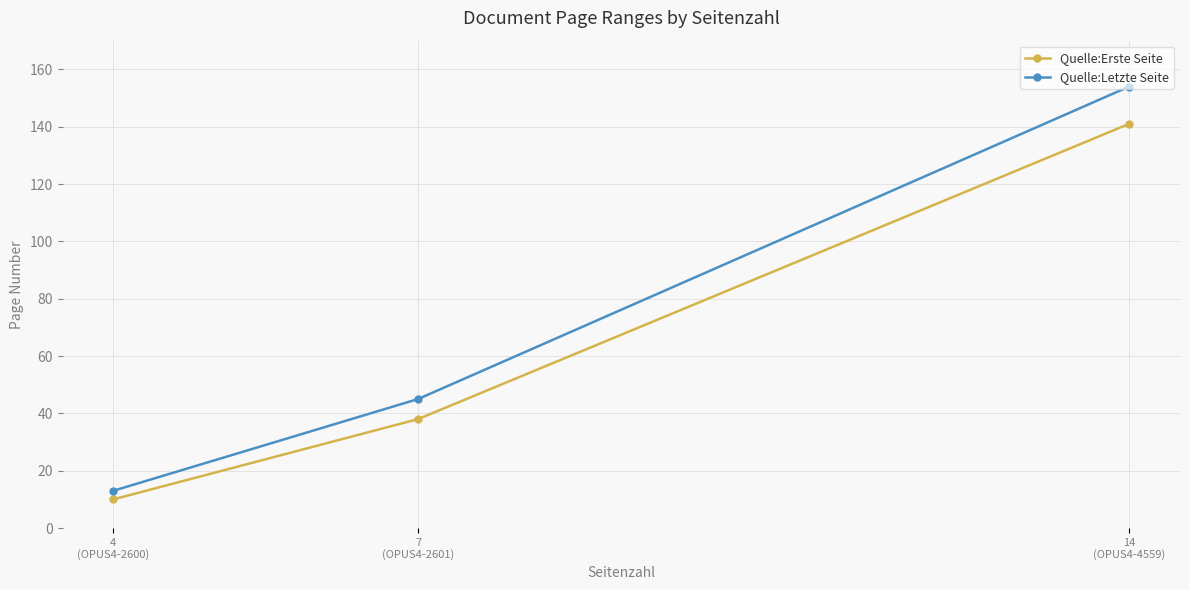

How many lines are shown in the chart?

2